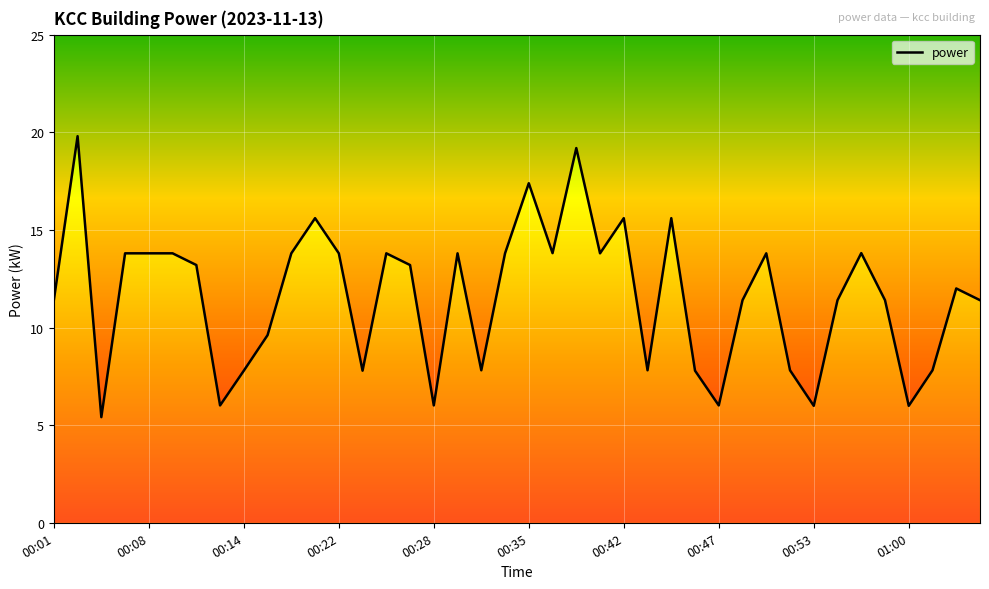

The chart shows a value of 17.4 at 00:35. True or false?

True